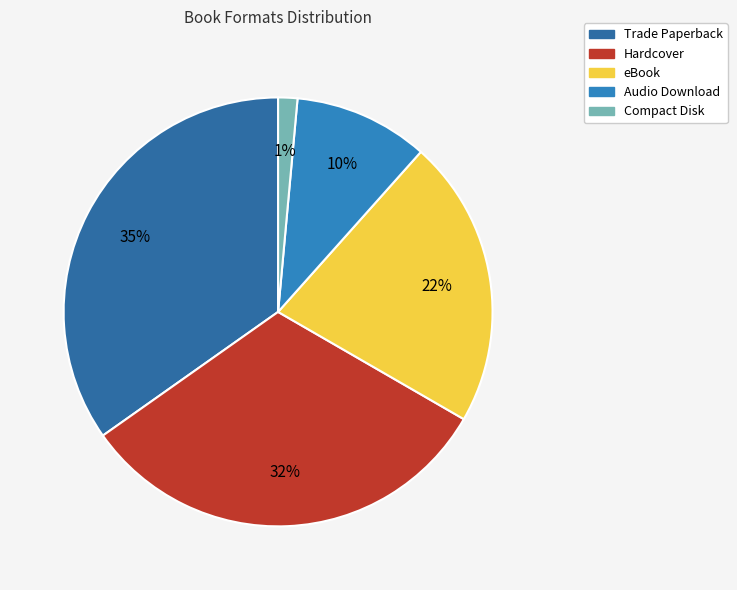

Combined, what portion of the pie is Trade Paperback and eBook?

56.5%